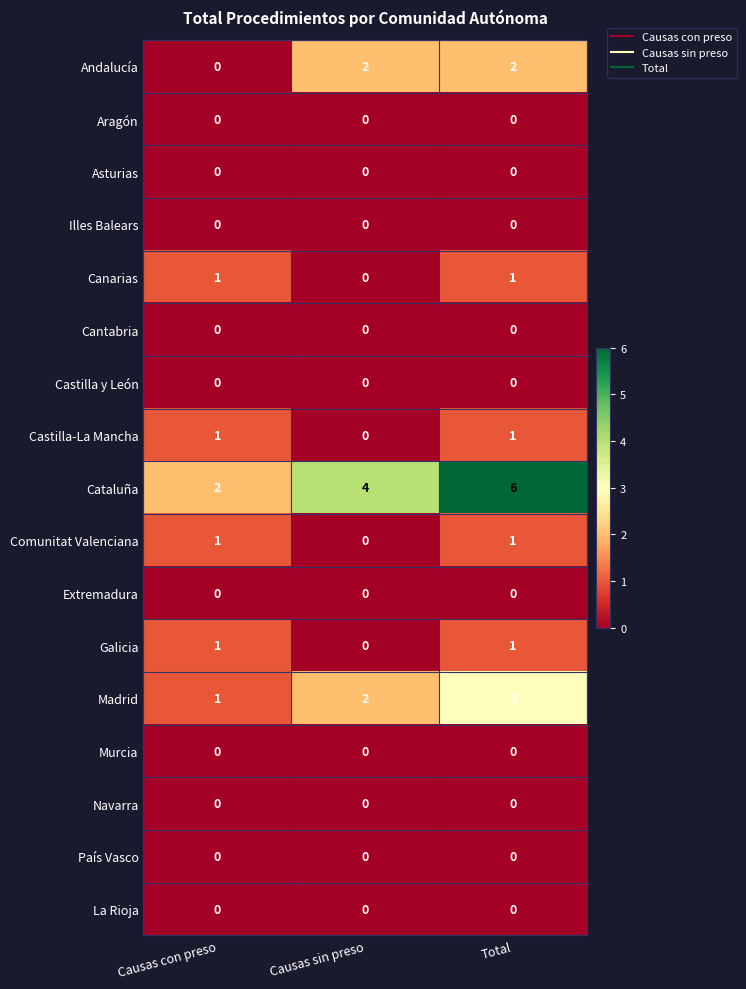

Is it true that Andalucía equals 0 at Causas con preso?

True